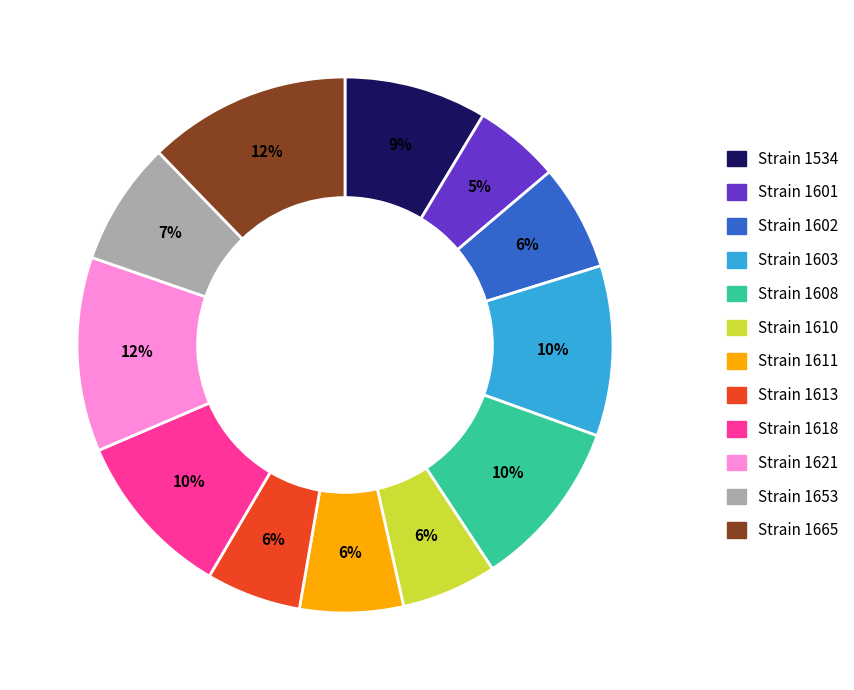

The Strain 1653 slice represents 7% of the pie. True or false?

True